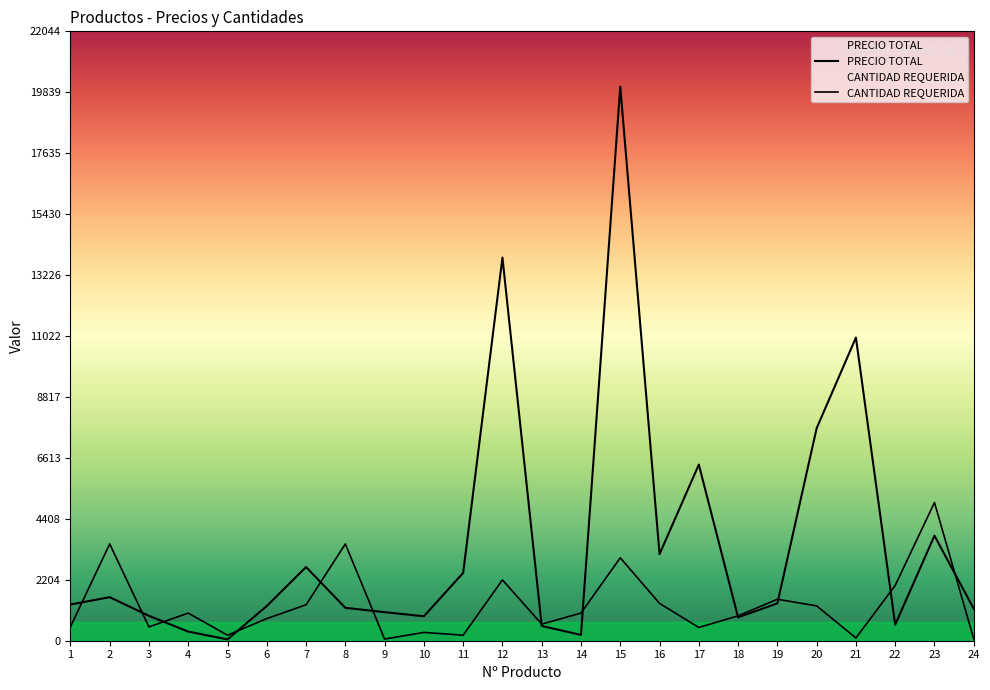

At how many categories does at least one series exceed 15943?

1